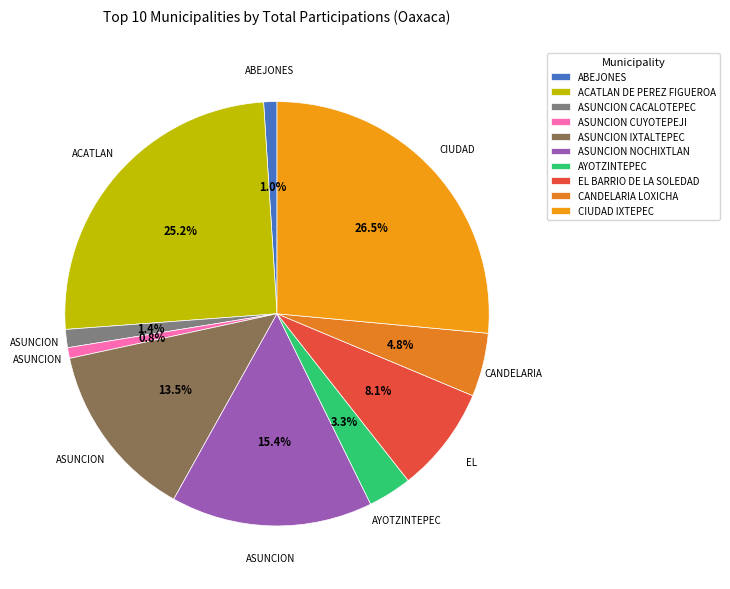

True or false: CANDELARIA LOXICHA accounts for 5% of the total.

True